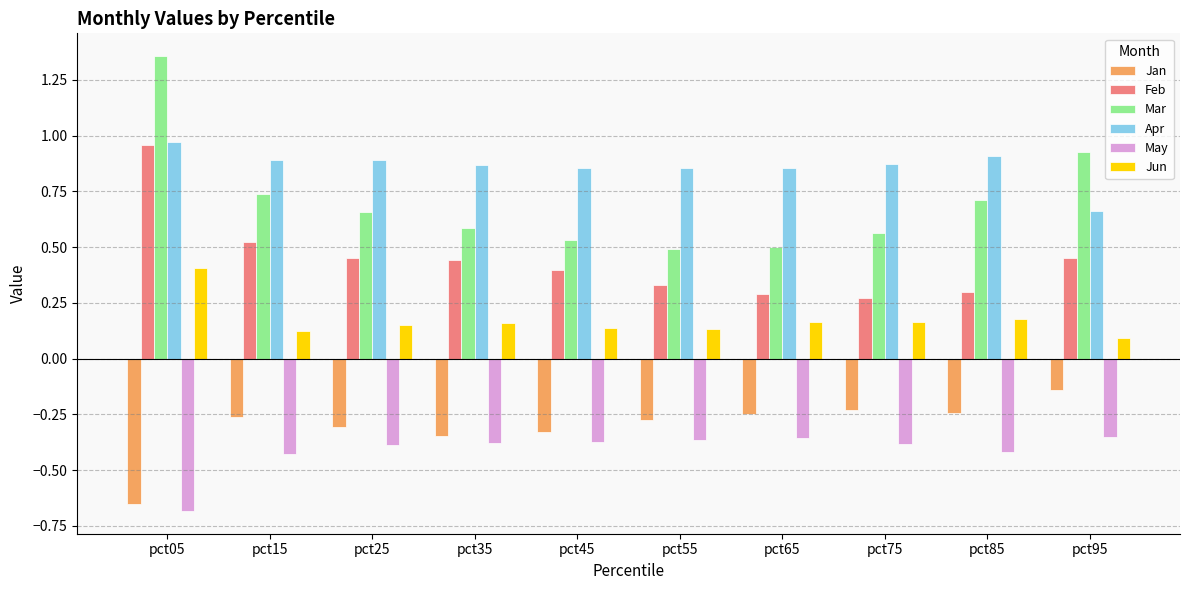

What is the sum of all May values?

-4.1